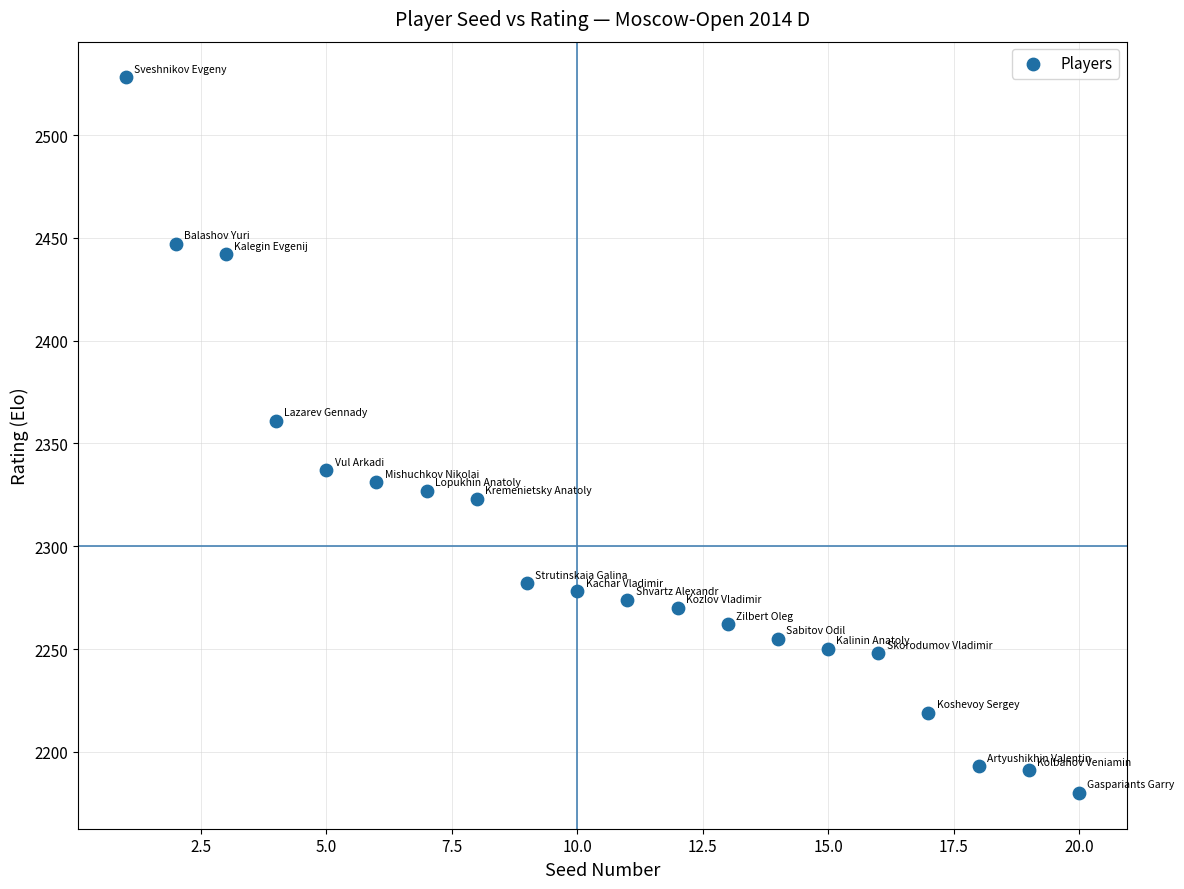

What Y value in the scatter plot is closest to 2354?

2361